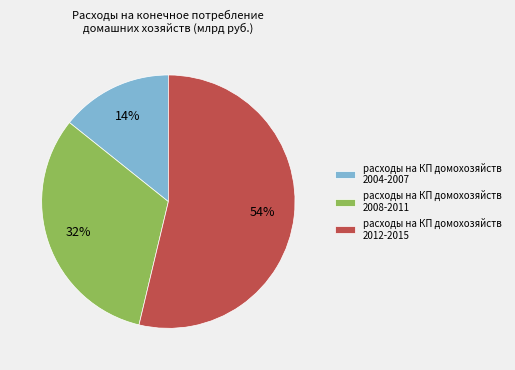

How many segments does this pie chart have?

3